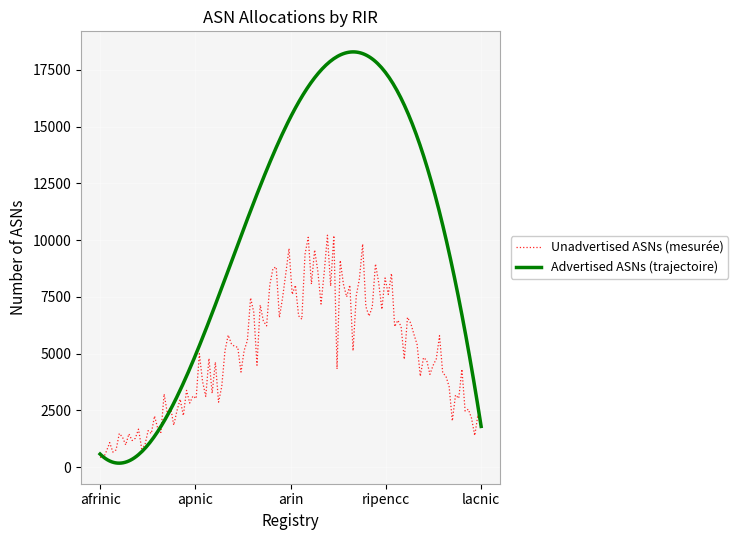

What is the approximate value of Unadvertised ASNs at lacnic?

1563